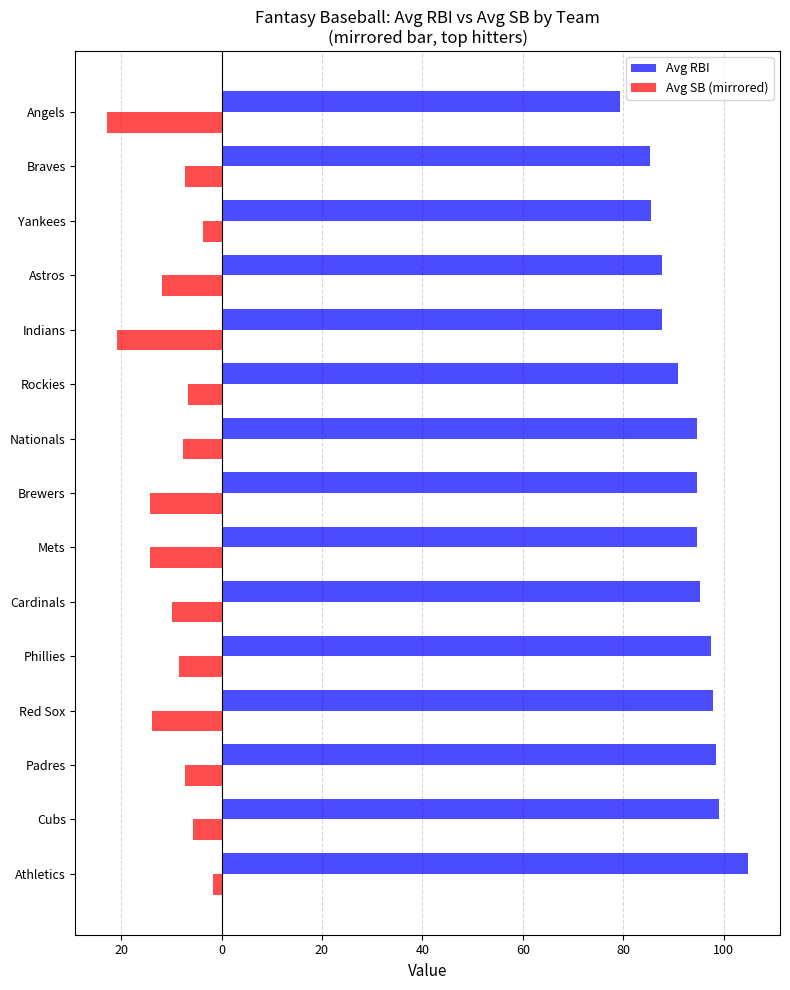

What is the greatest value displayed?

104.8